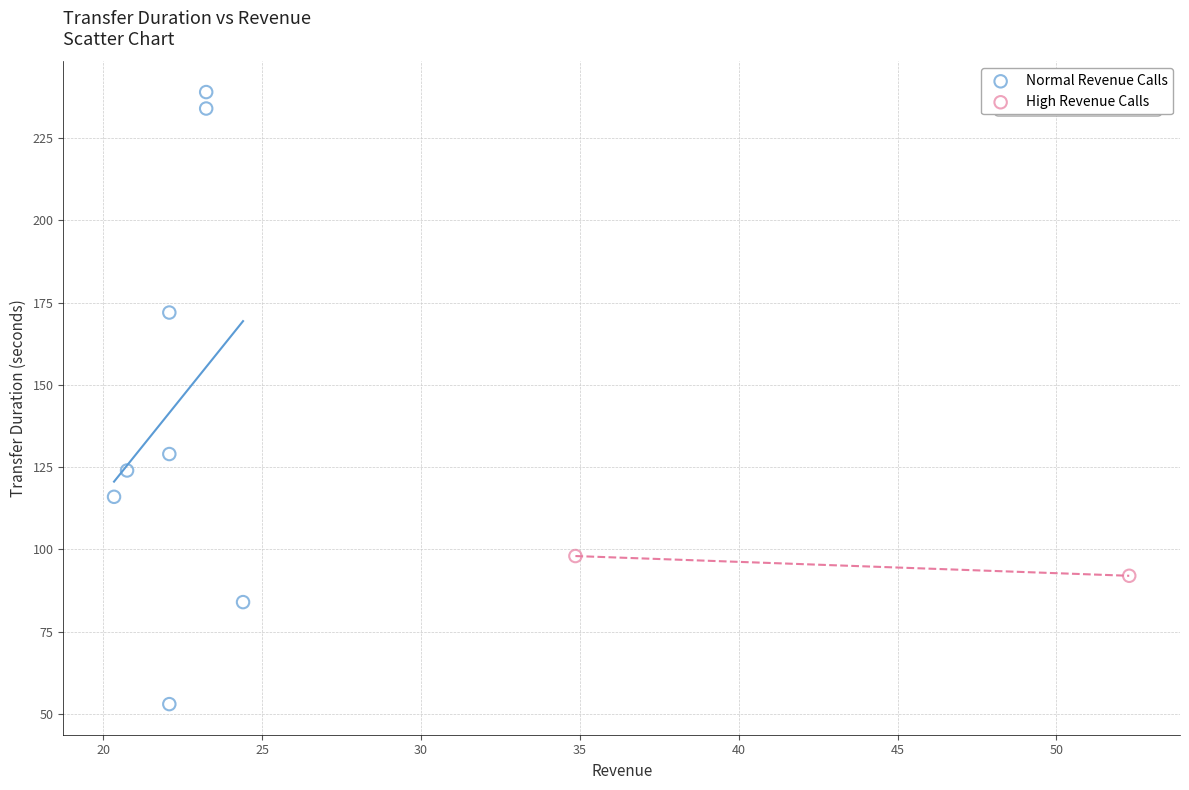

Which series contains the highest Y value?

Normal Revenue Calls